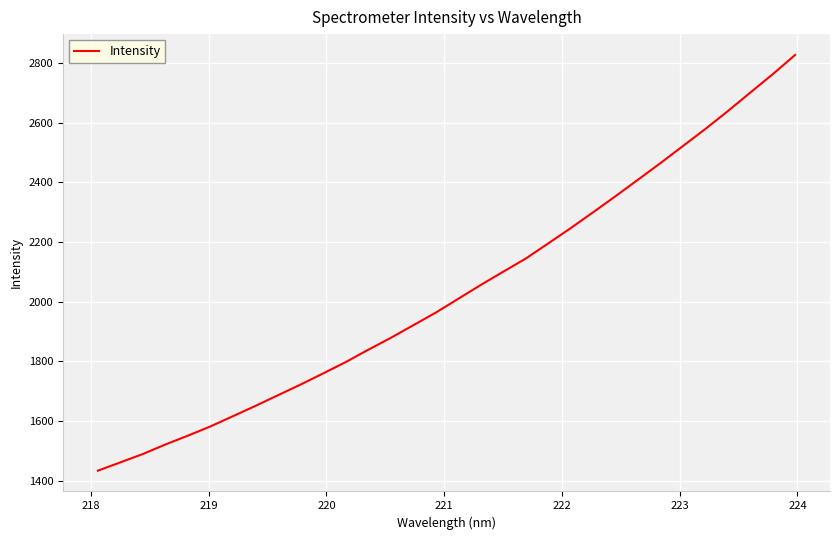

What is the difference between the maximum and second lowest values?

1365.7